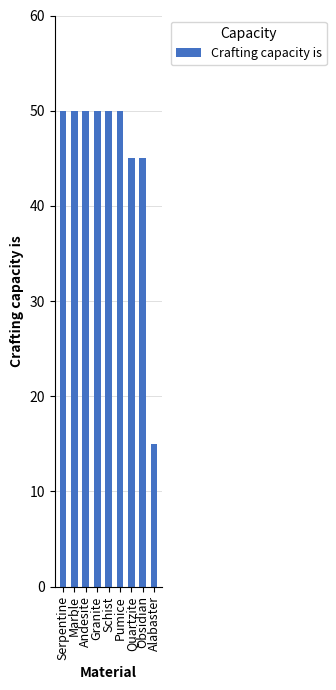

What is the average value?

45